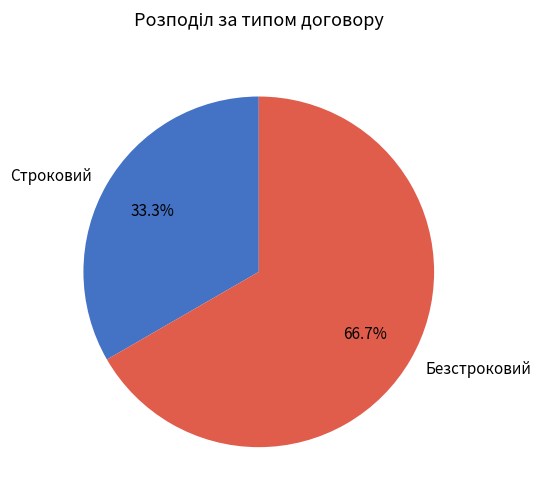

Does Строковий account for over 50% of the chart?

No